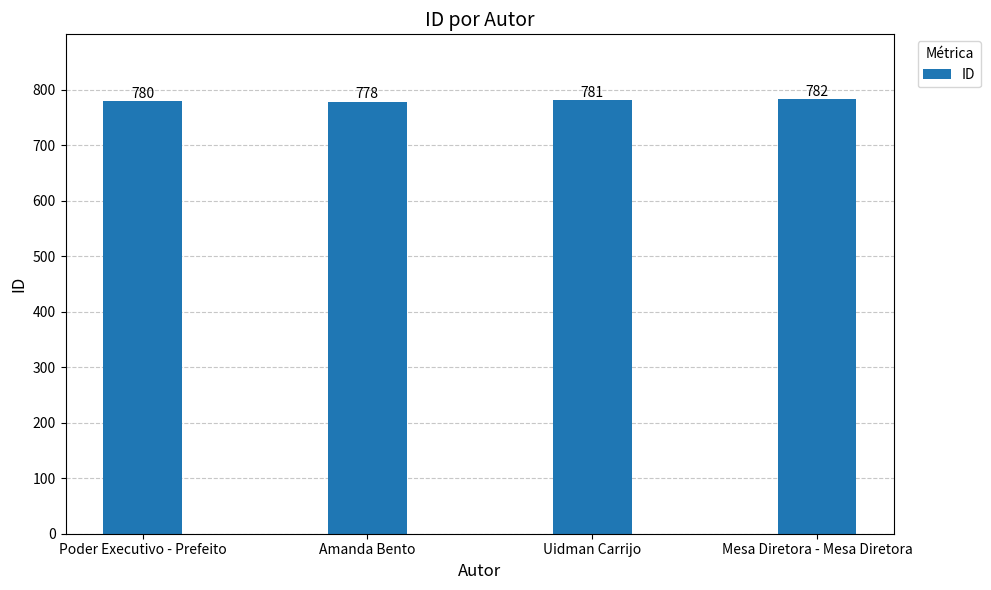

List the labels in order of value, largest first.

Mesa Diretora - Mesa Diretora, Uidman Carrijo, Poder Executivo - Prefeito, Amanda Bento